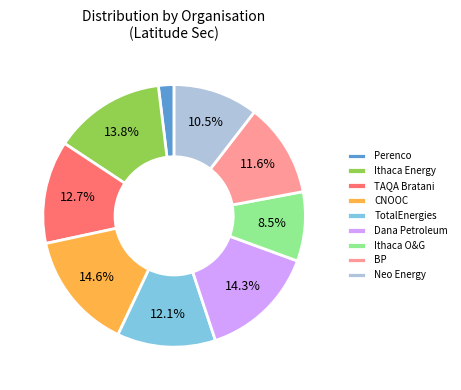

What is the smallest slice in the pie chart?

Perenco